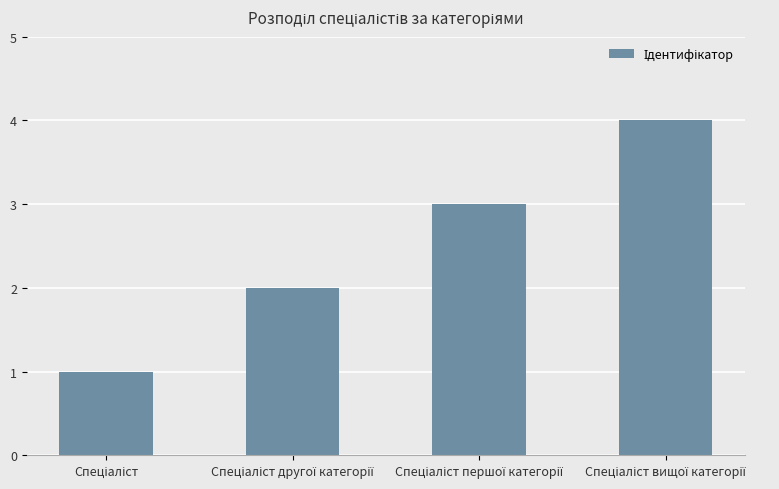

Reading right to left, transcribe all the data shown in this chart.

4	3	2	1